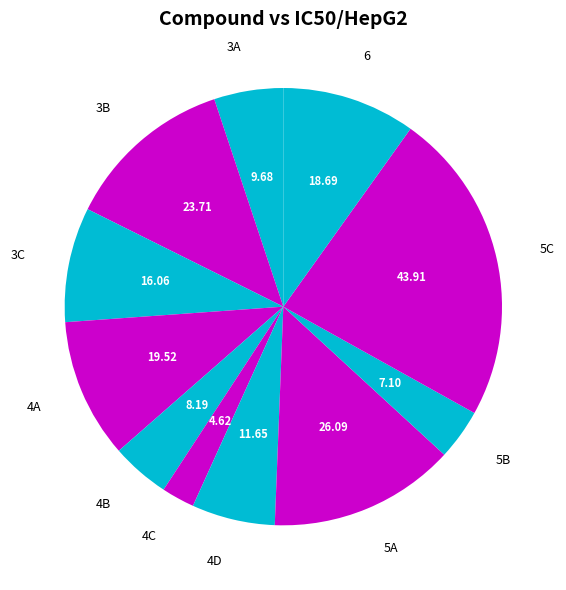

Does any single category account for the majority?

No